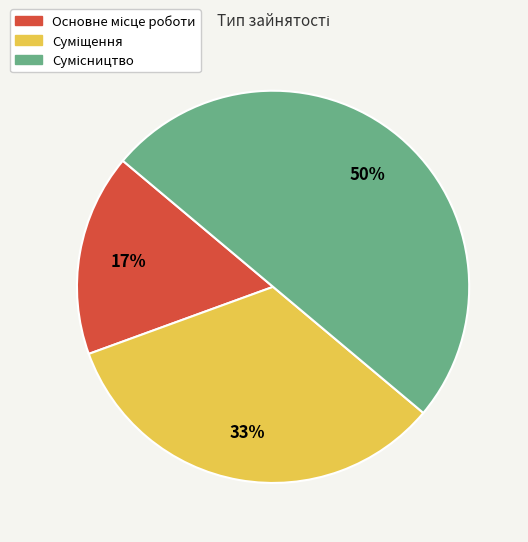

To the nearest percent, what is the difference between the largest and smallest slice percentages?

33%